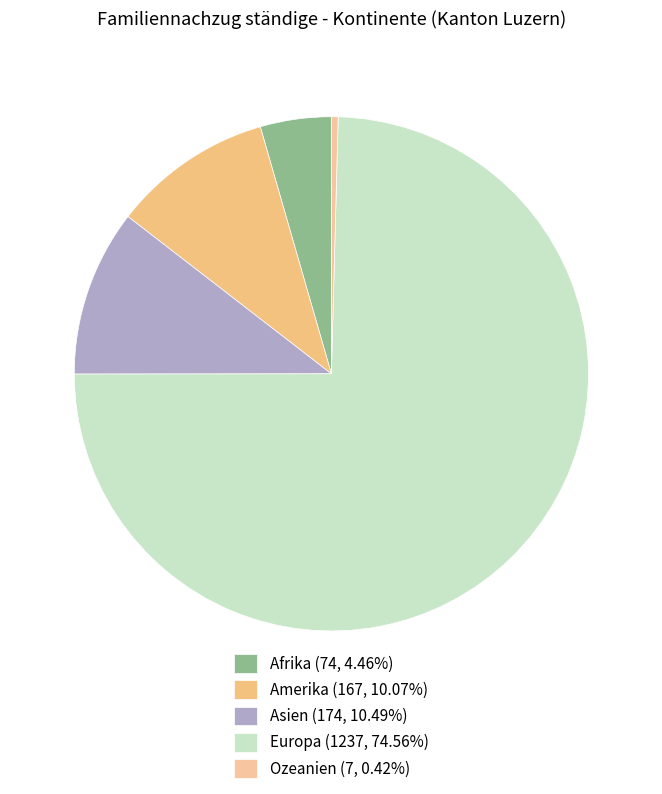

Which category has the smallest portion of the pie?

Ozeanien